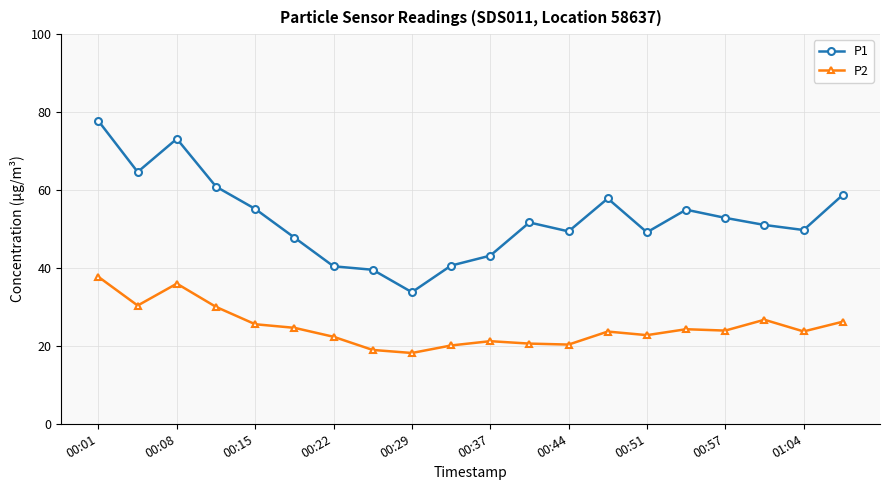

Which series has the largest total across all categories?

P1